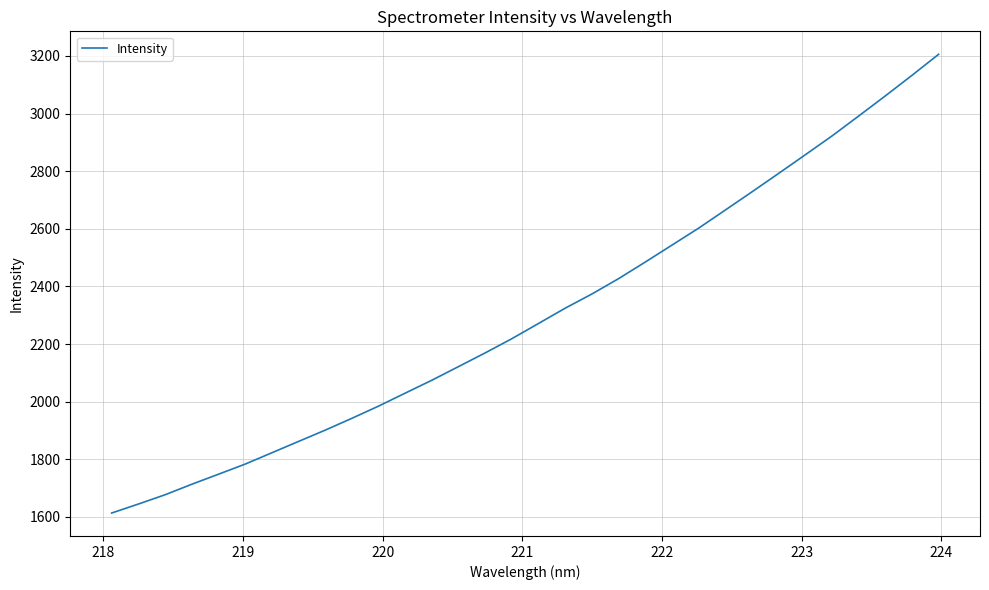

Reading right to left, transcribe all the data shown in this chart.

3205.7	3132.6	3061.3	2991.5	2922.3	2857.2	2792.5	2728.4	2665.3	2602.5	2543.6	2484.9	2427.3	2374.0	2324.9	2271.7	2218.9	2169.6	2122.0	2074.6	2029.7	1984.6	1942.2	1901.1	1861.9	1822.5	1783.2	1748.0	1713.2	1676.7	1644.5	1613.3